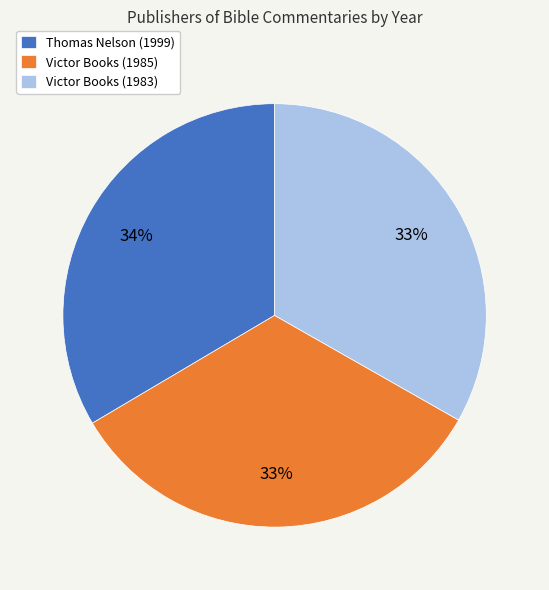

Does Victor Books (1985) represent more than half of the total?

No